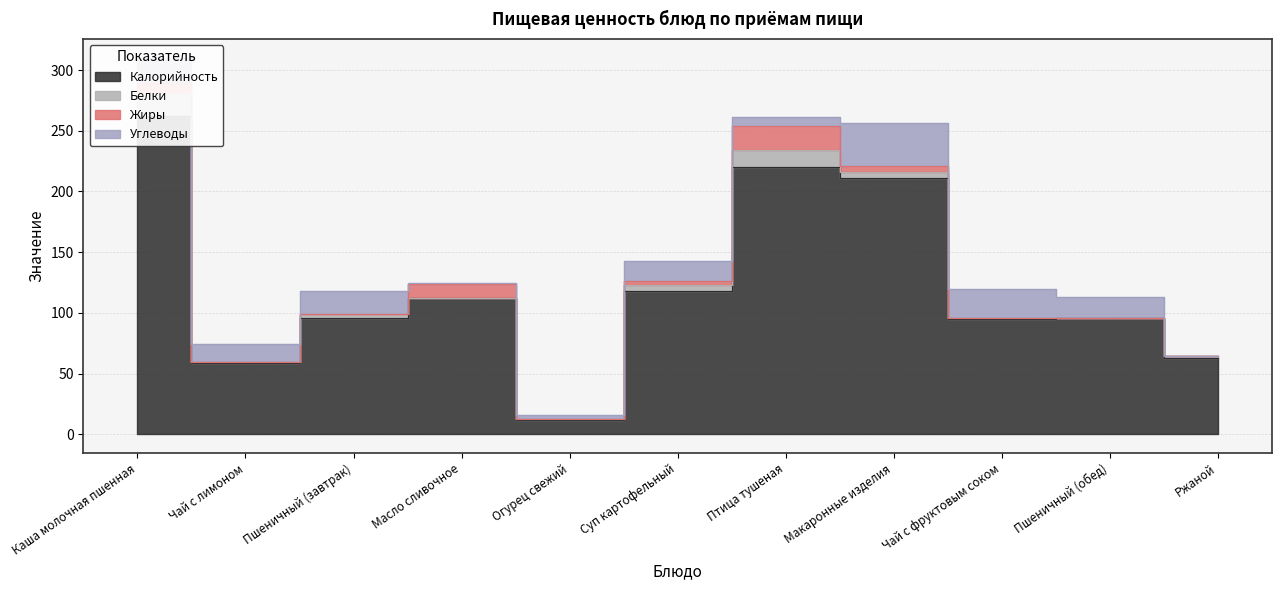

At which label does Калорийность reach its peak?

Каша молочная пшенная